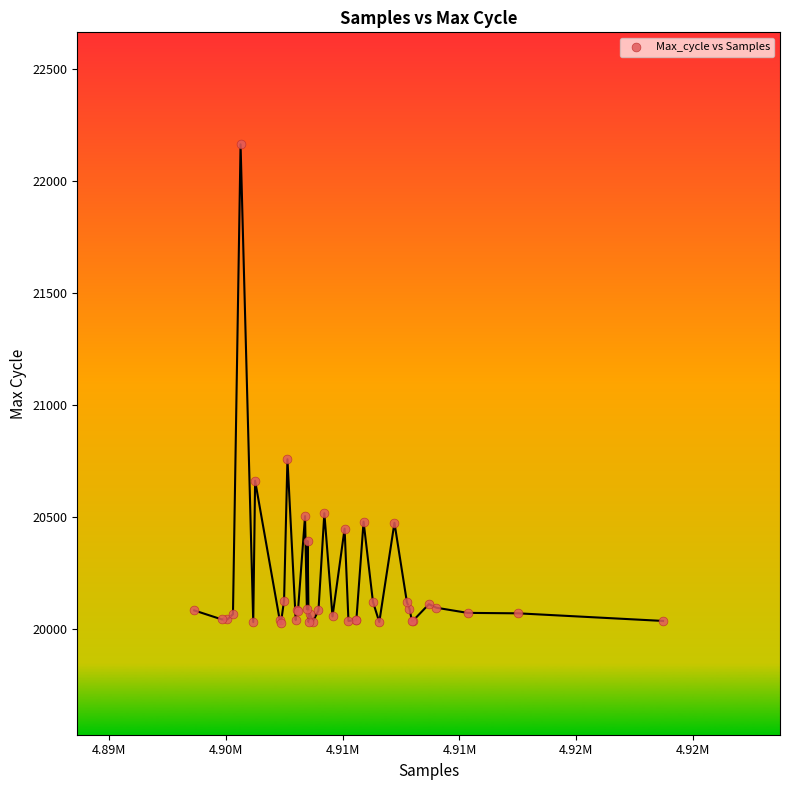

What Y value in the scatter plot is closest to 21096?

20758